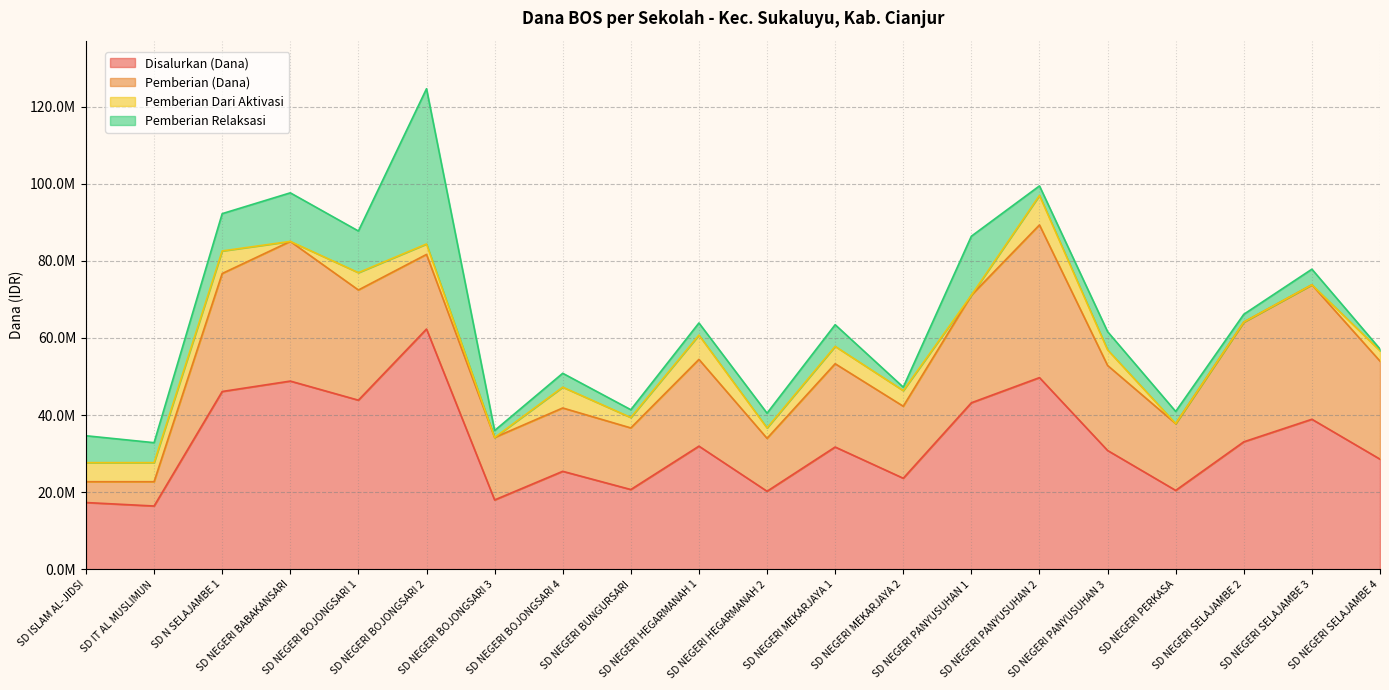

Which series has the widest spread of values?

Disalurkan (Dana)